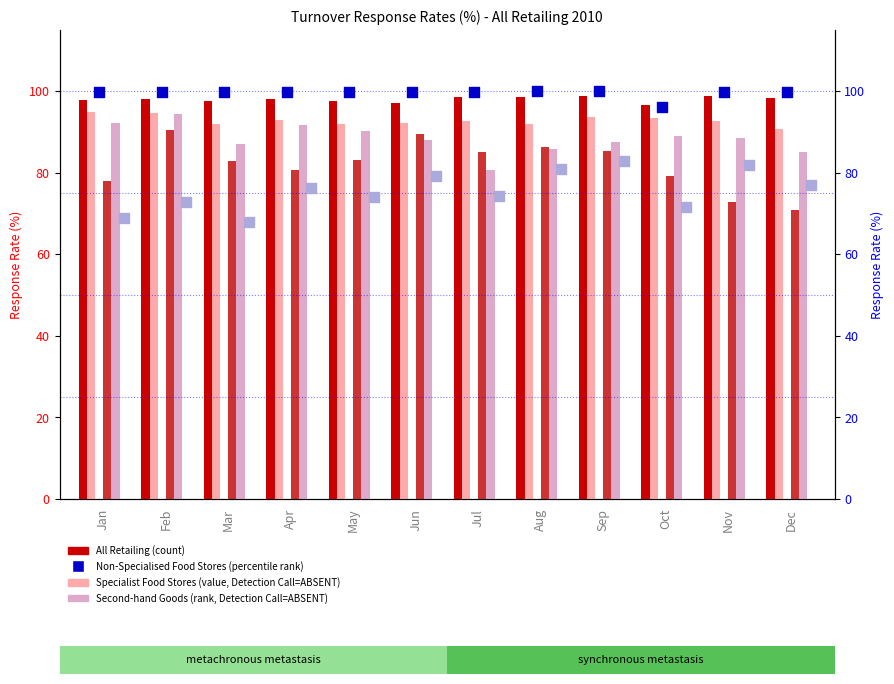

Which series has the largest Y range (max minus min)?

Textiles